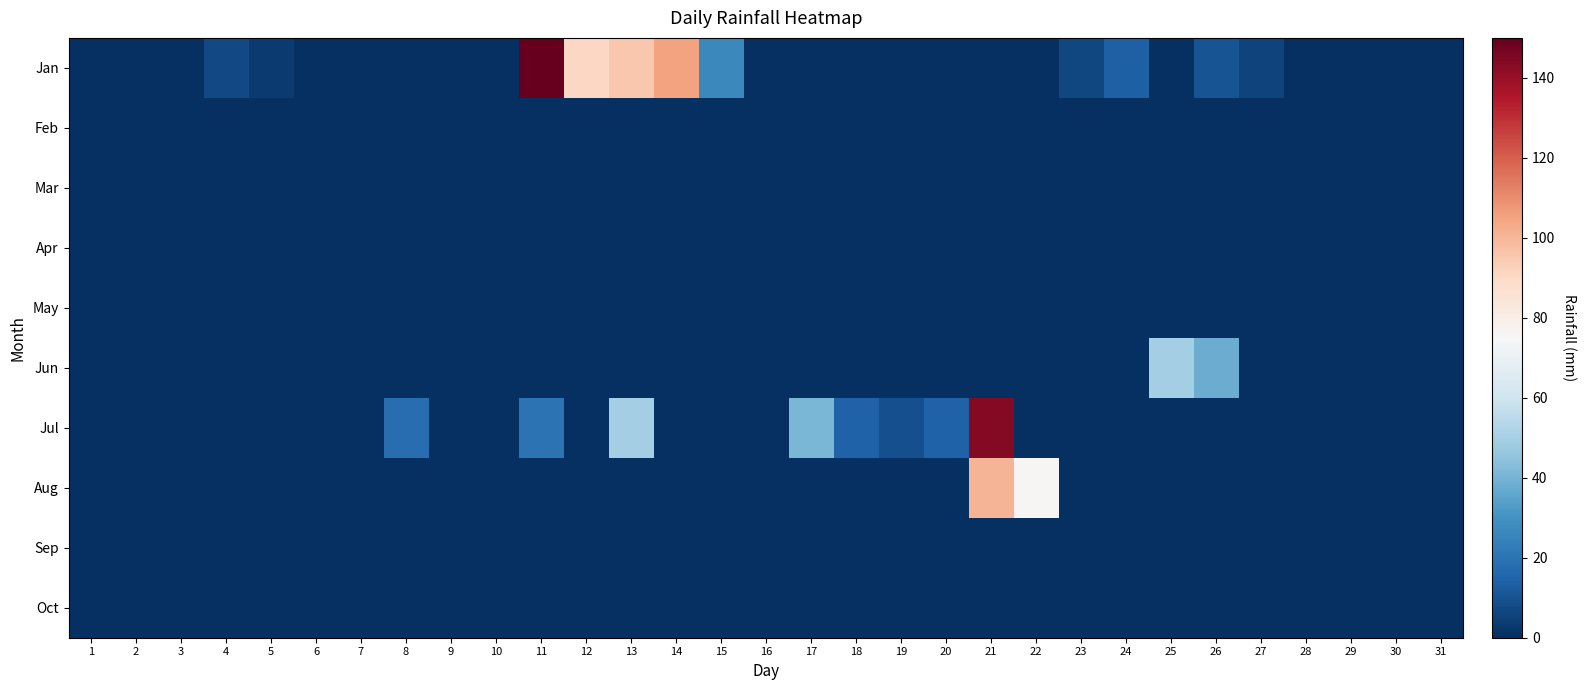

What is the total value across all series at 18?

14.2